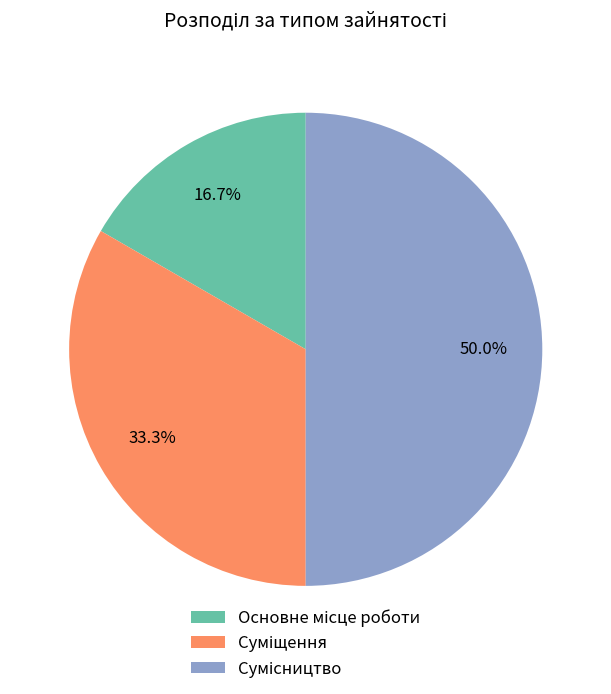

Between Основне місце роботи and Суміщення, which is larger?

Суміщення